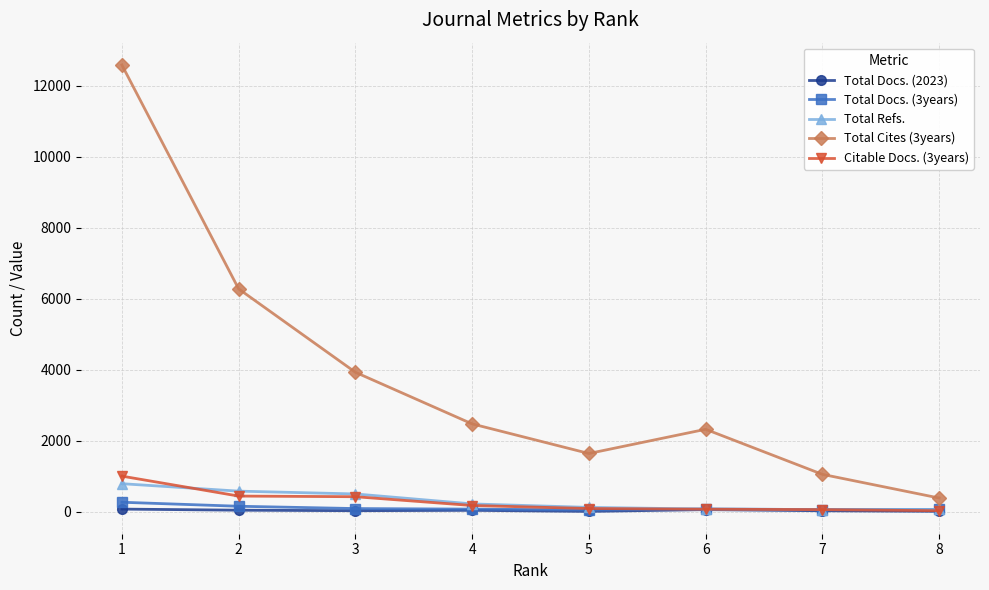

What is the greatest value displayed?

12589